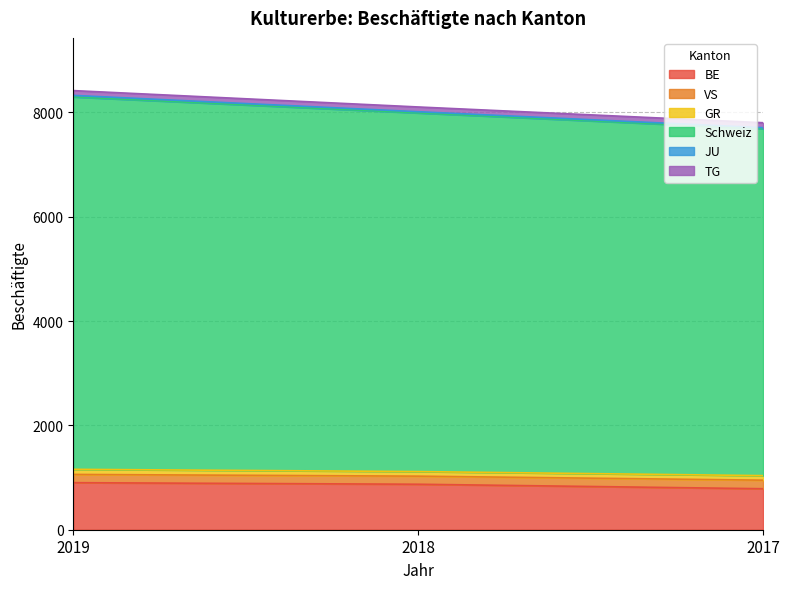

How many JU values are between 7708 and 8327?

3